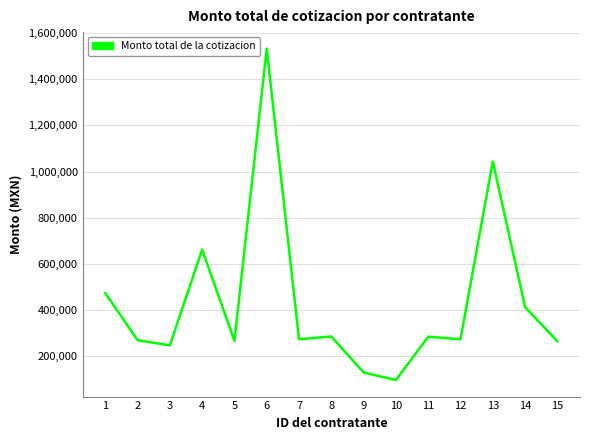

What is the ratio of the value at 9 to the value at 14?

0.3